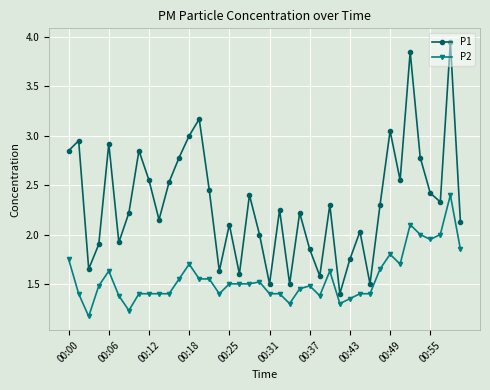

True or false: P1 and P2 intersect in this chart.

False